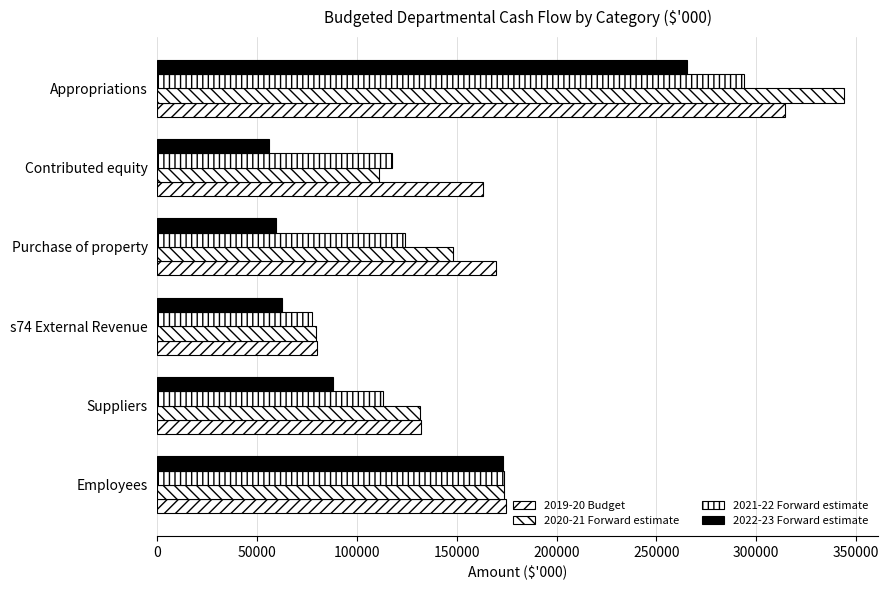

Count the number of data series in this chart.

4